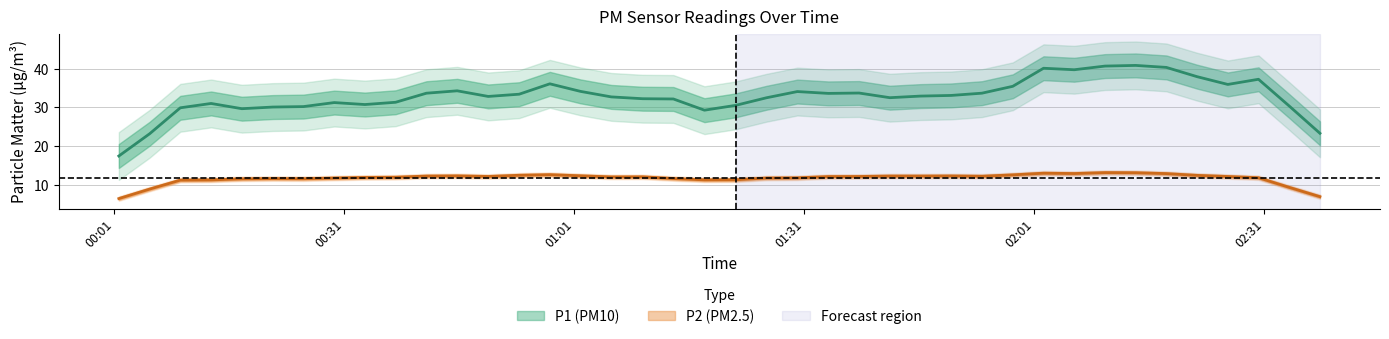

How many interior local valleys does the P2 series have?

12